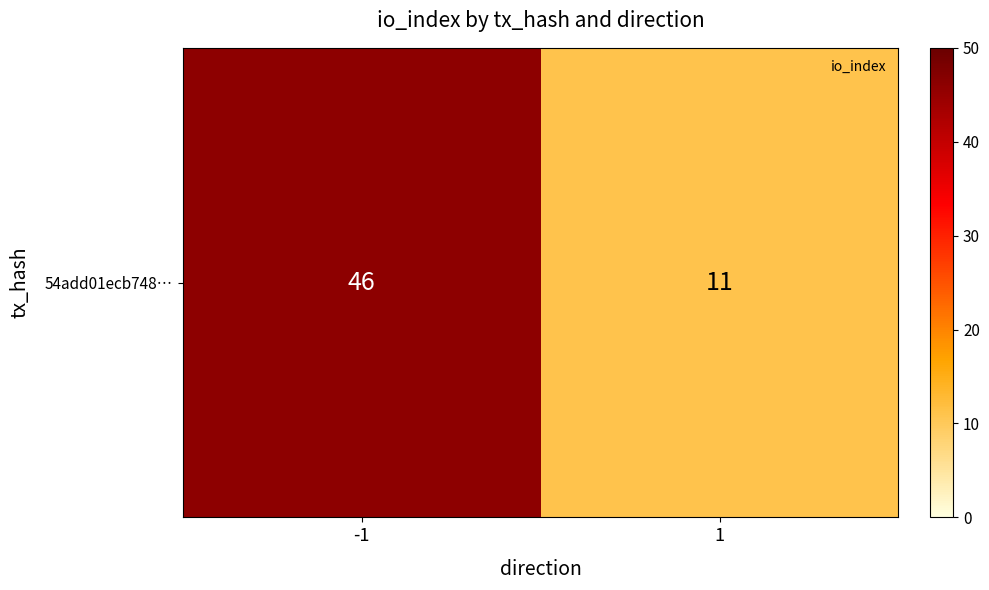

Reading right to left, extract all data points from this chart.

1=11	-1=46